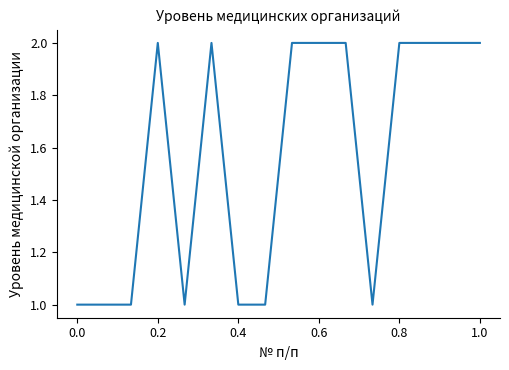

Is this an area chart (filled region under the line)?

No